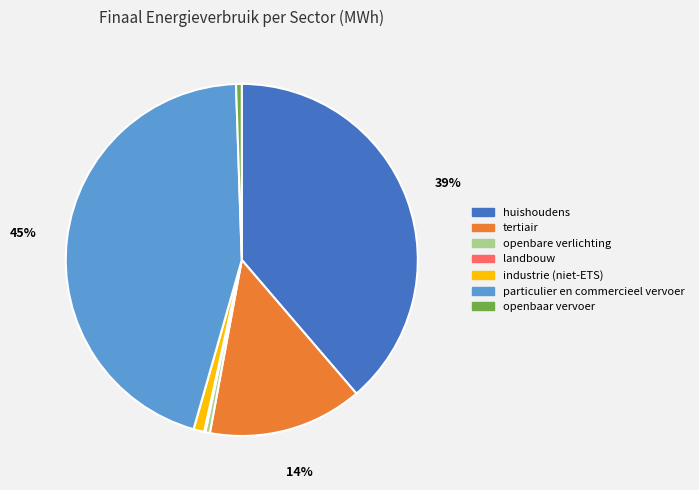

To the nearest percent, what is the average slice percentage?

14%